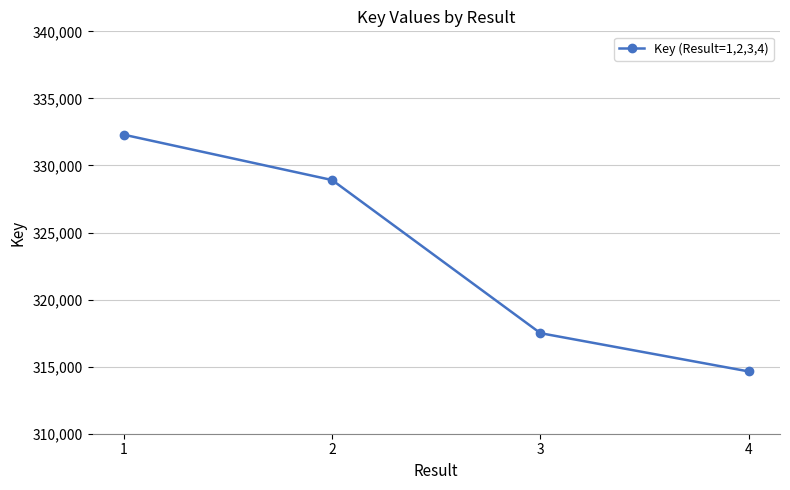

What is the difference between the maximum and minimum values?

17652